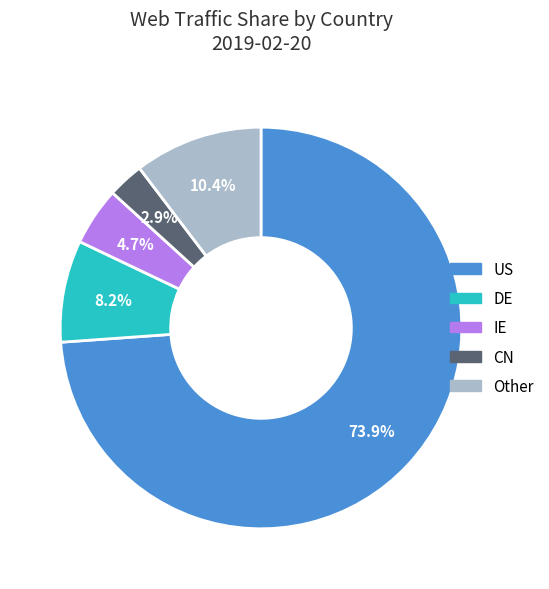

Rank the categories by value from highest to lowest.

US, Other, DE, IE, CN